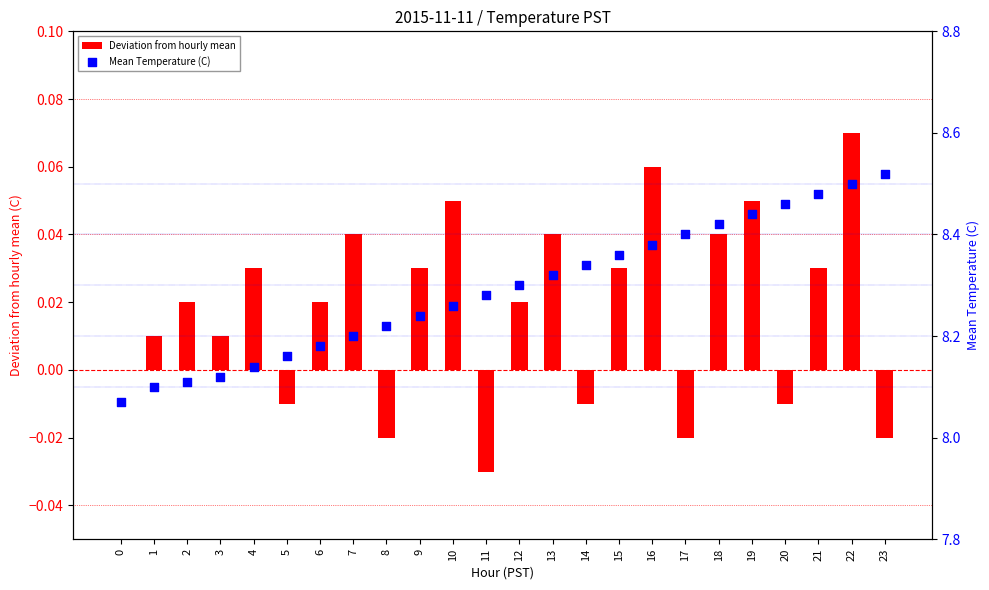

At which category is the sum across all series the highest?

22